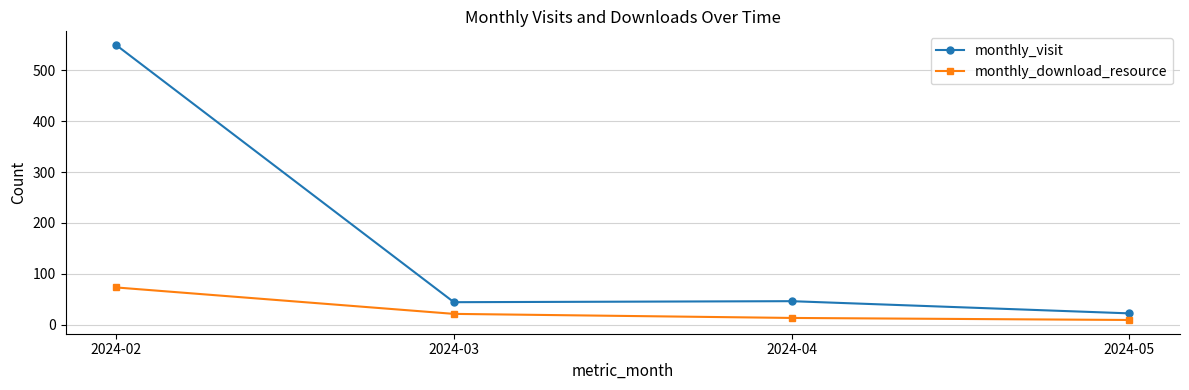

At which category is the sum across all series the highest?

2024-02